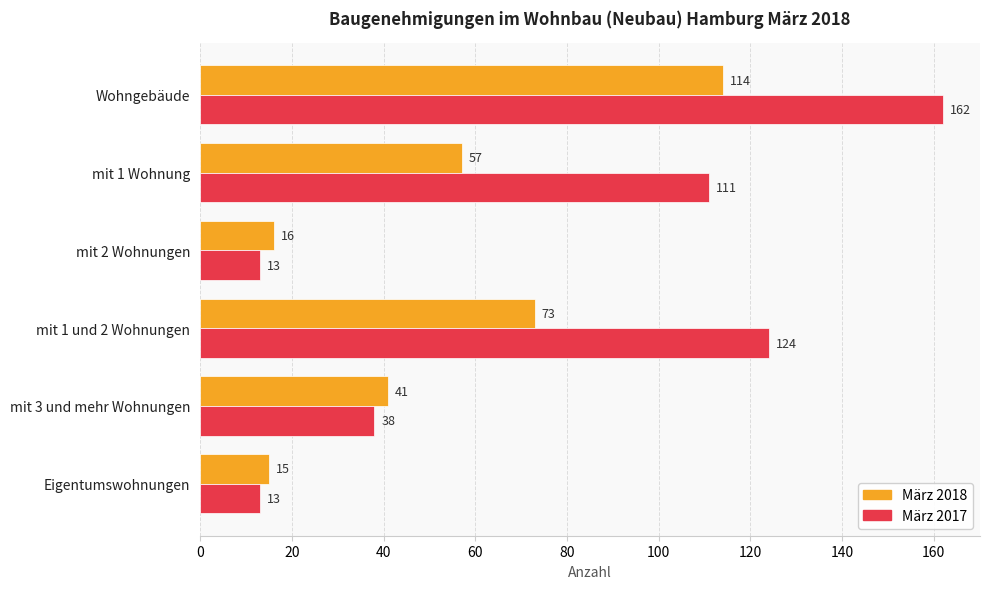

Count the number of data series in this chart.

2